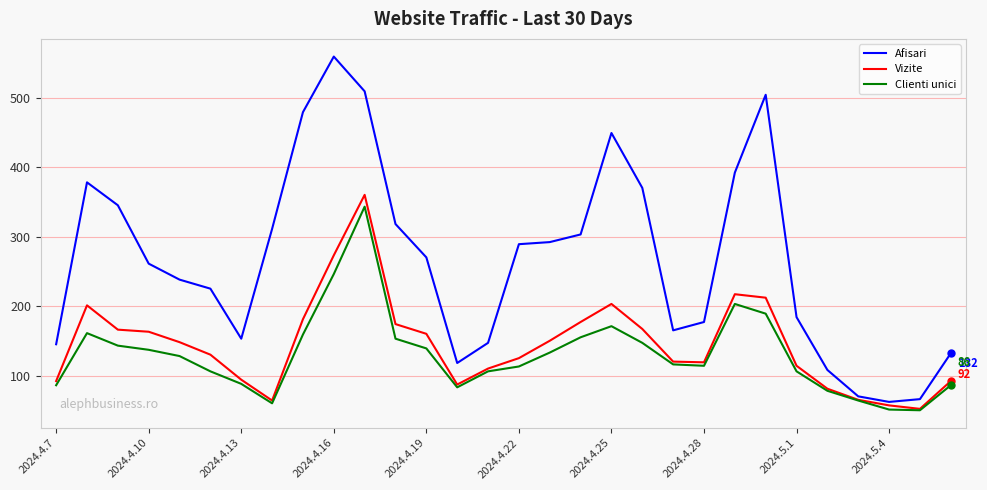

Which series has the largest range (max minus min)?

Afisari